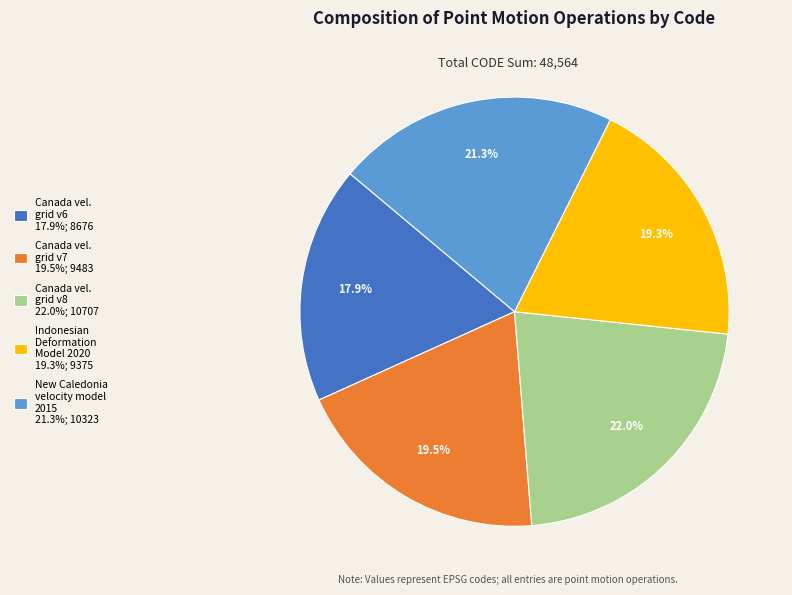

Is there a majority slice in this chart?

No